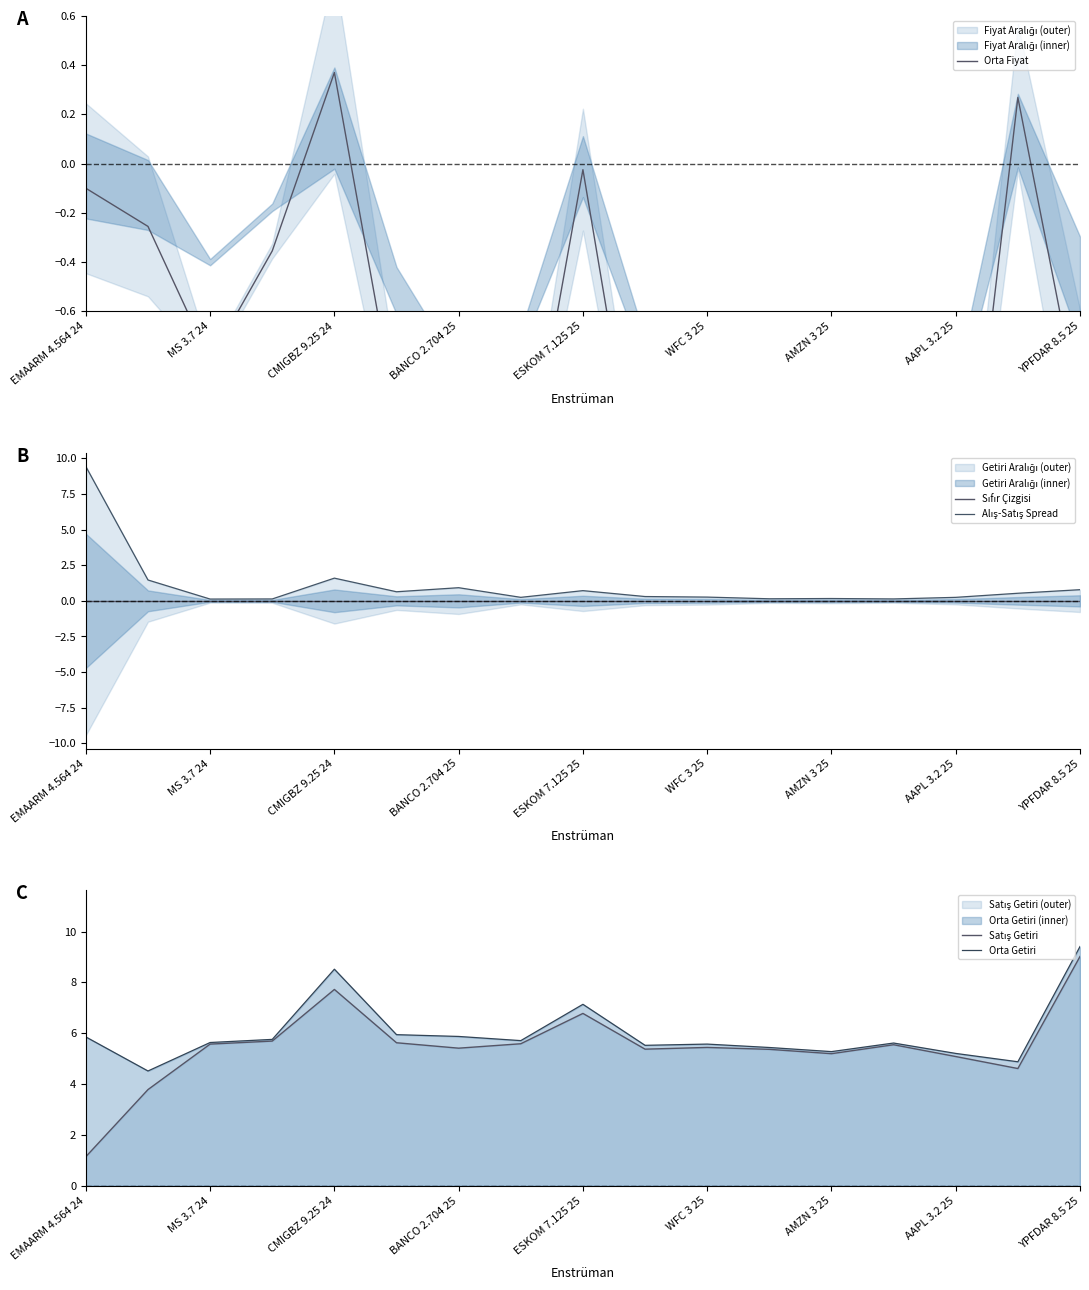

At which label does Orta Getiri reach its peak?

YPFDAR 8.5 25